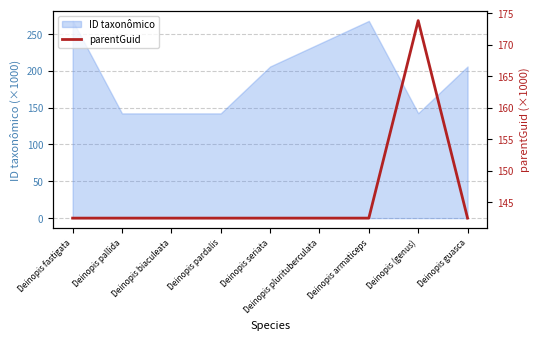

Read the ID taxonômico value at Deinopis (genus).

142.4